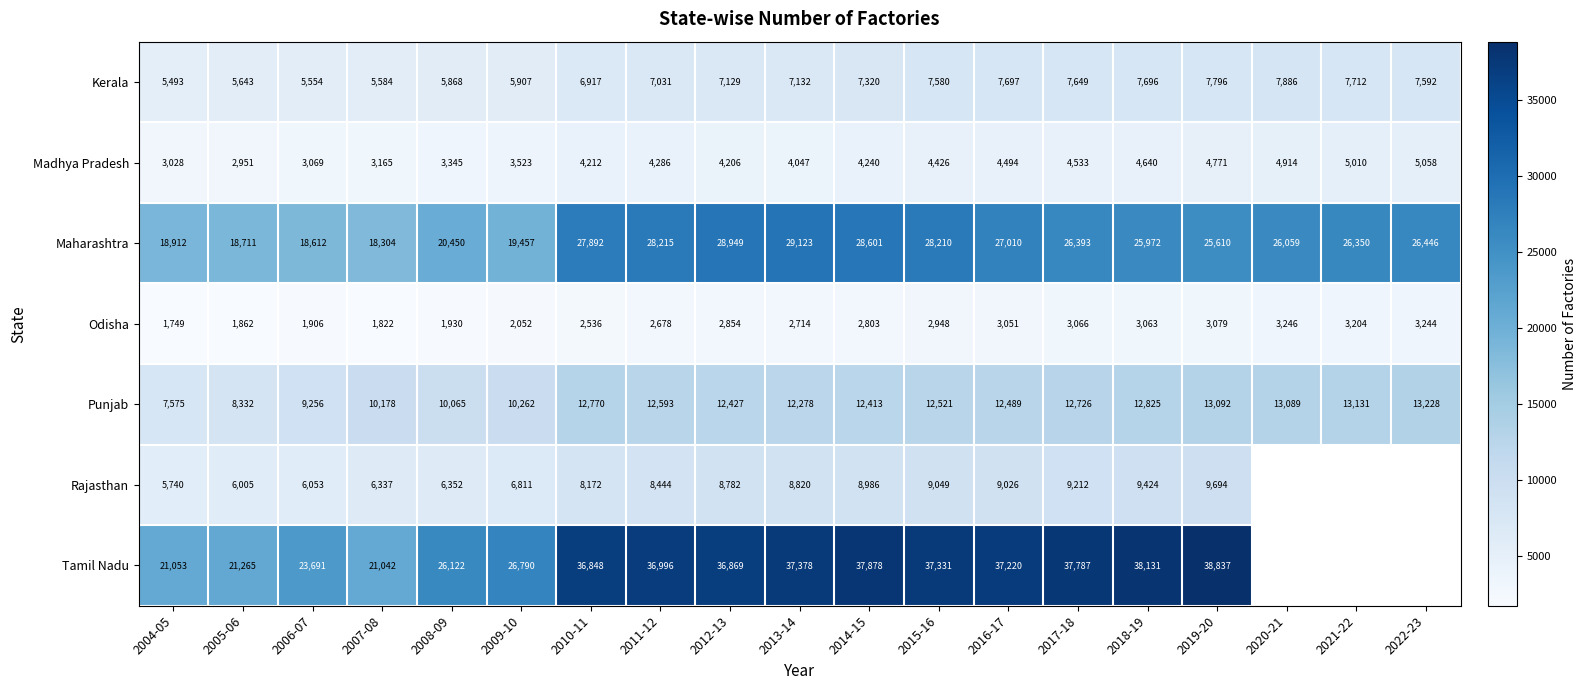

How many categories are shown in the chart?

19